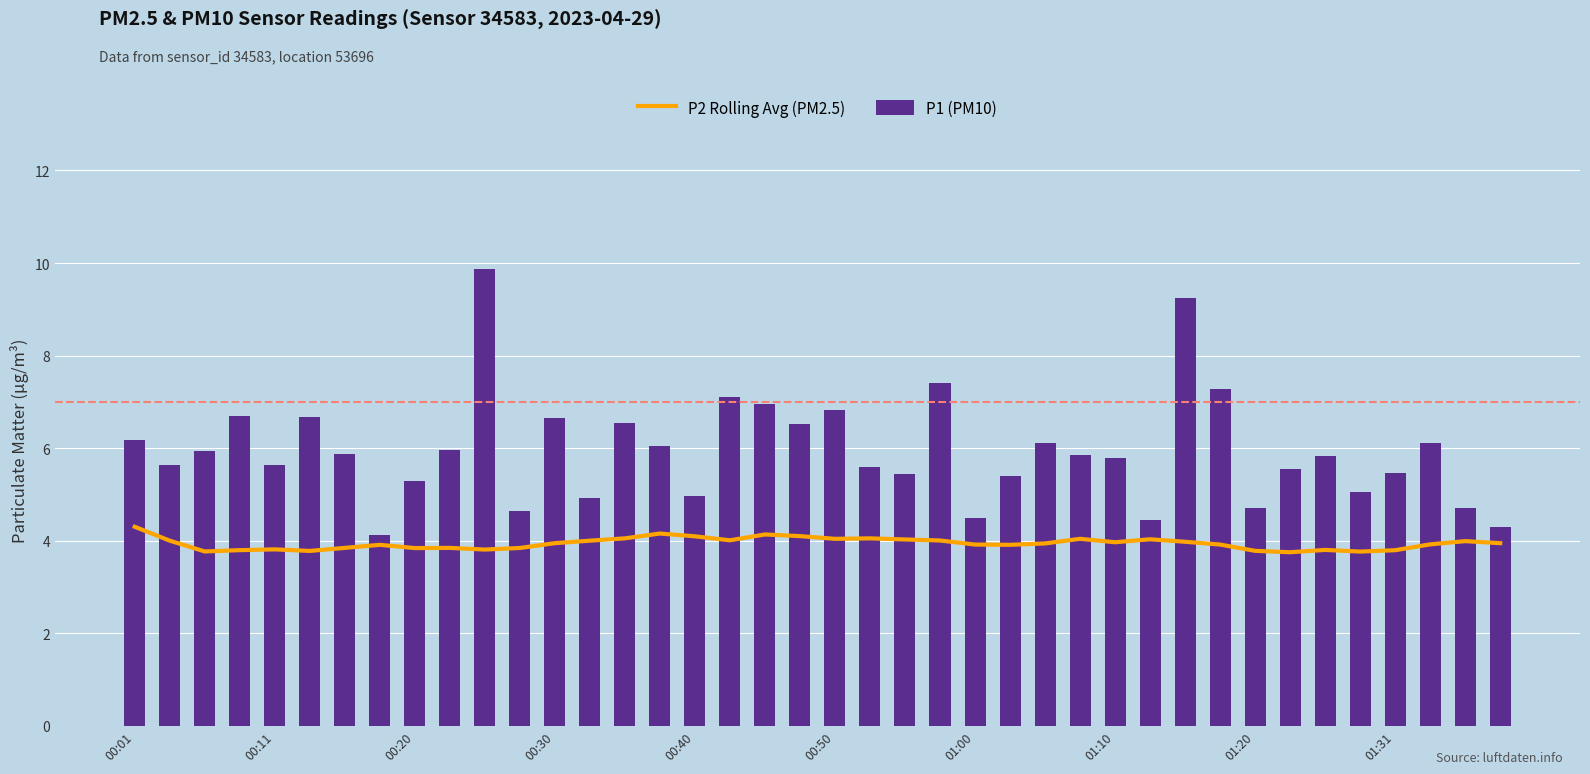

What is the sum of all P1 (PM10) values?

237.8